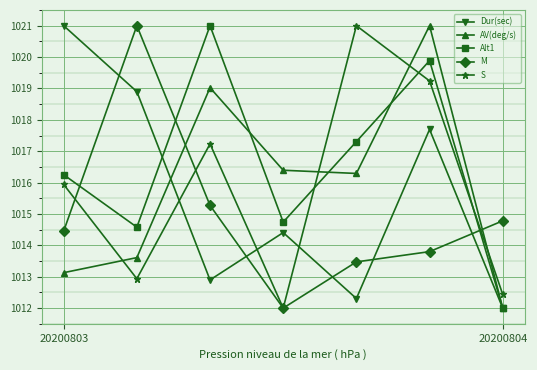

How many intersections are there between AV(deg/s) and S?

4